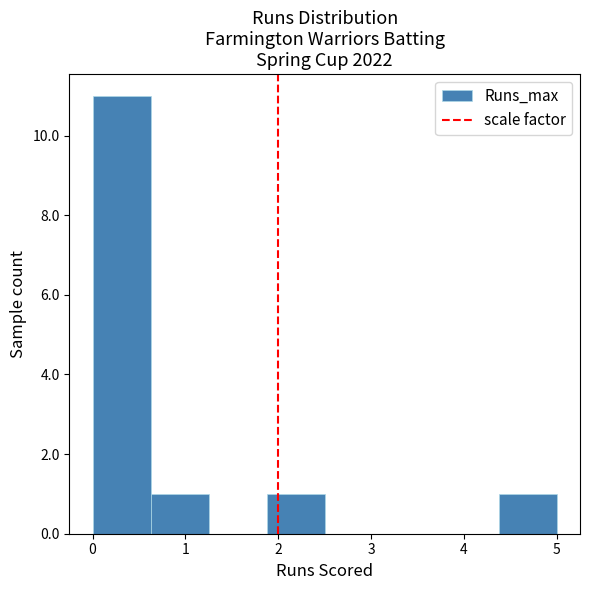

Which range on the x-axis has the tallest bar?

0.0 to 0.6